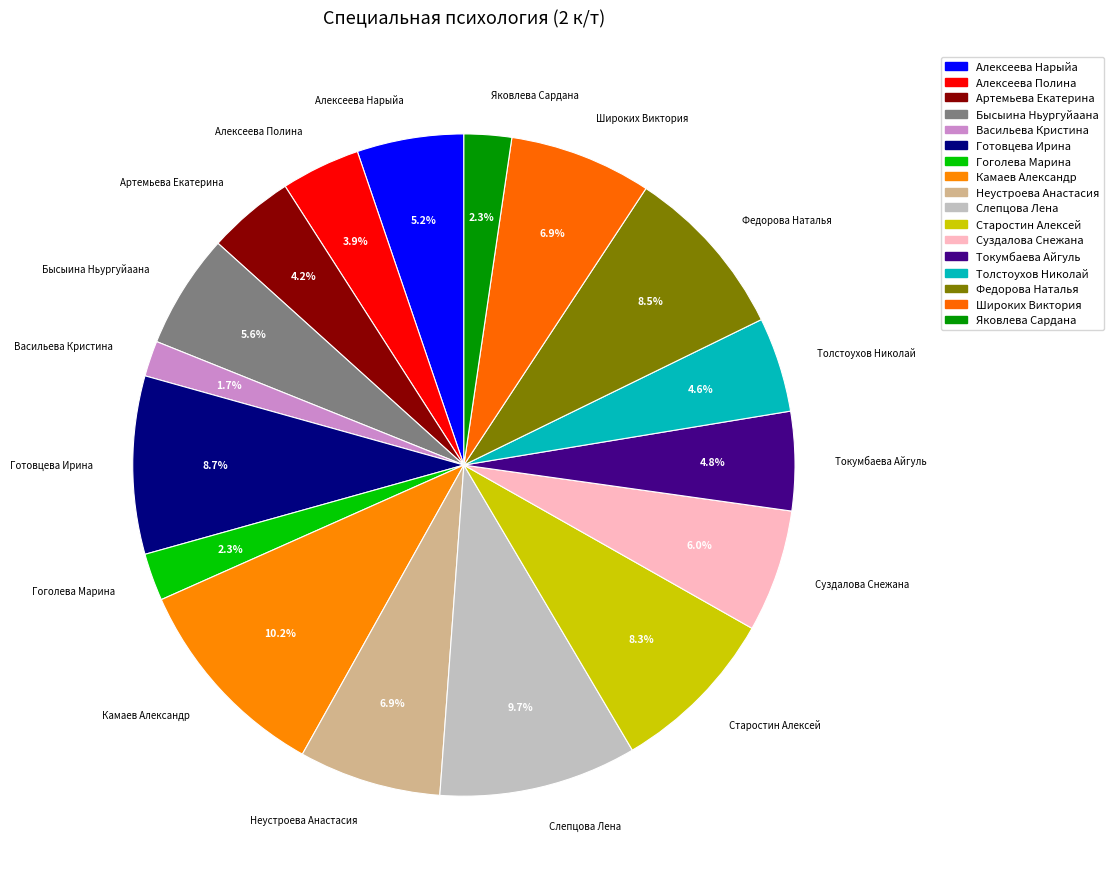

Approximately how many times larger is the value at Суздалова Снежана compared to Токумбаева Айгуль?

1.2